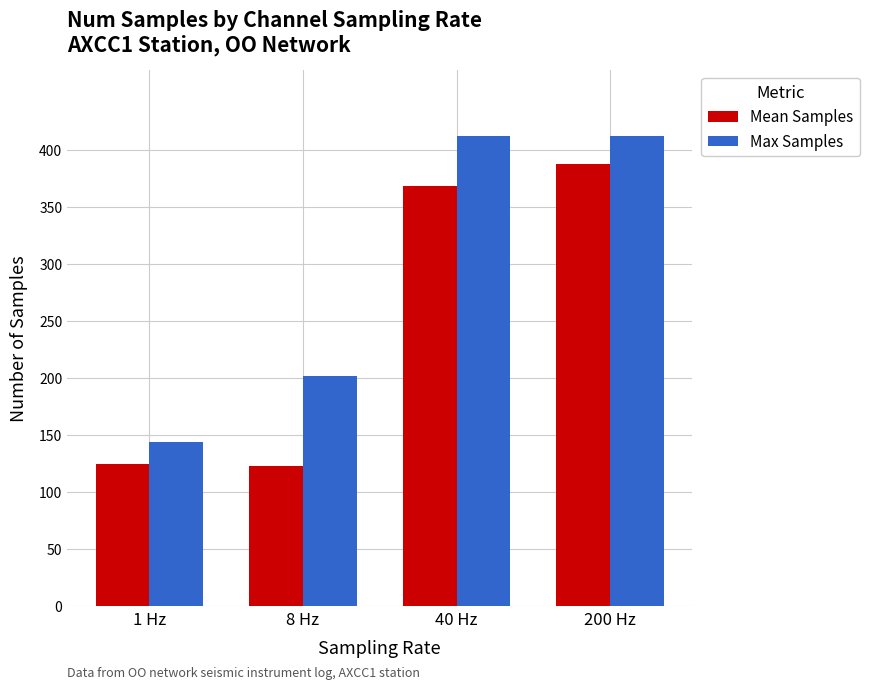

Are the bars horizontal?

No